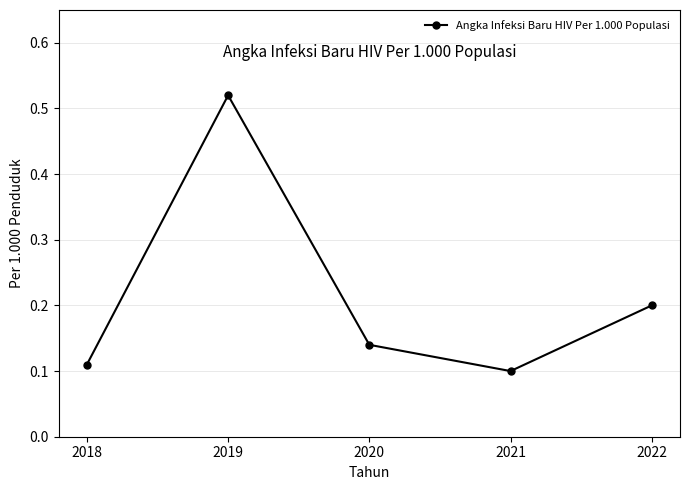

What is the difference between the maximum and minimum values?

0.4